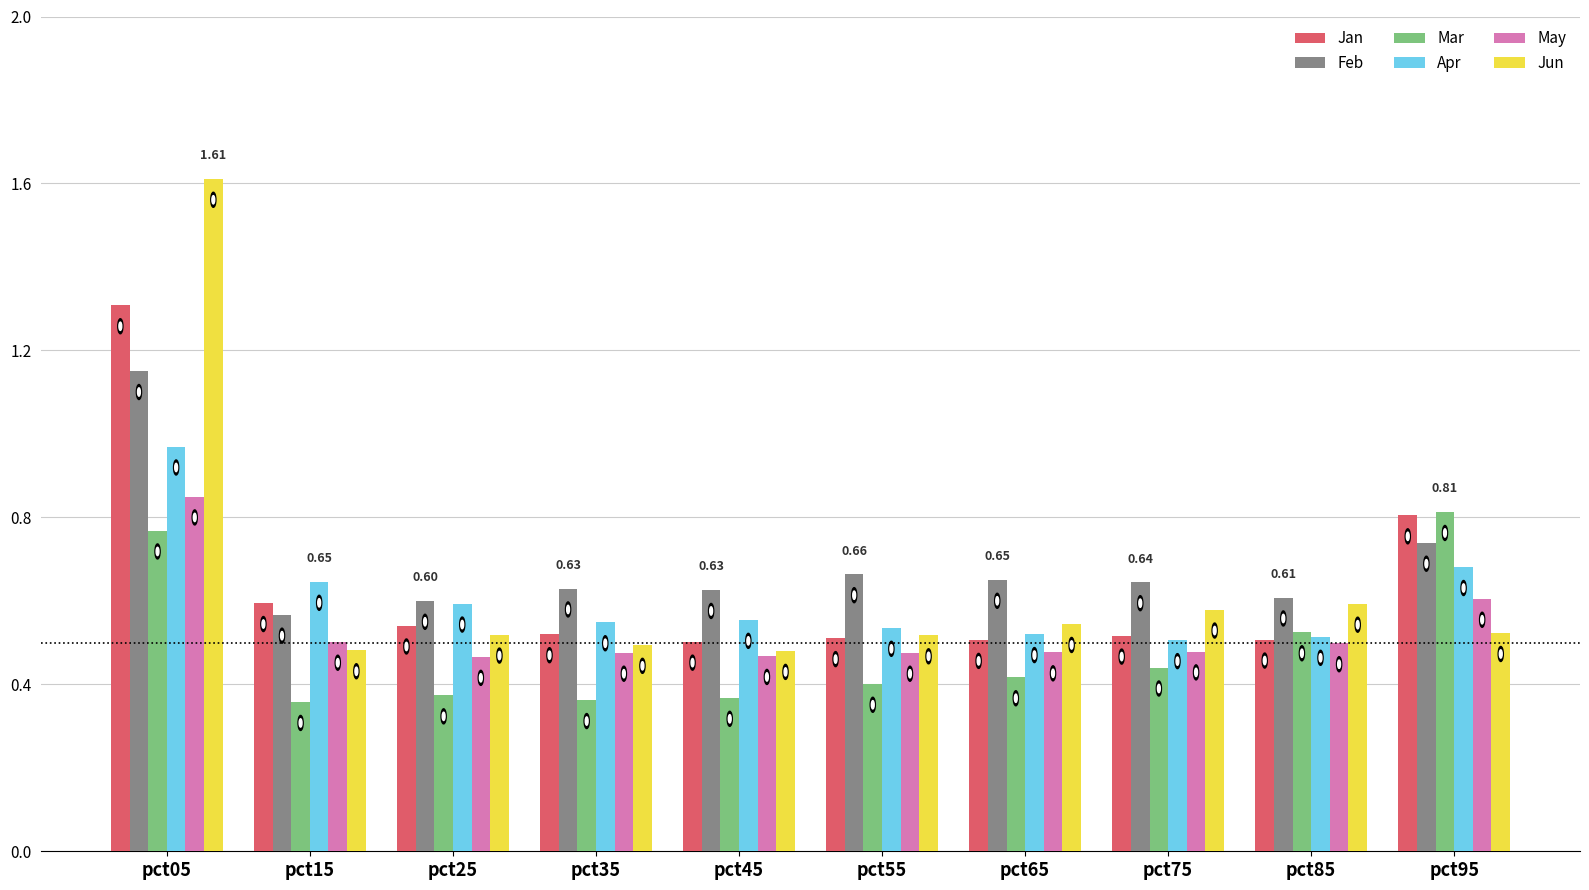

What is the value of the Jan bar at the 1st from the left?

1.3